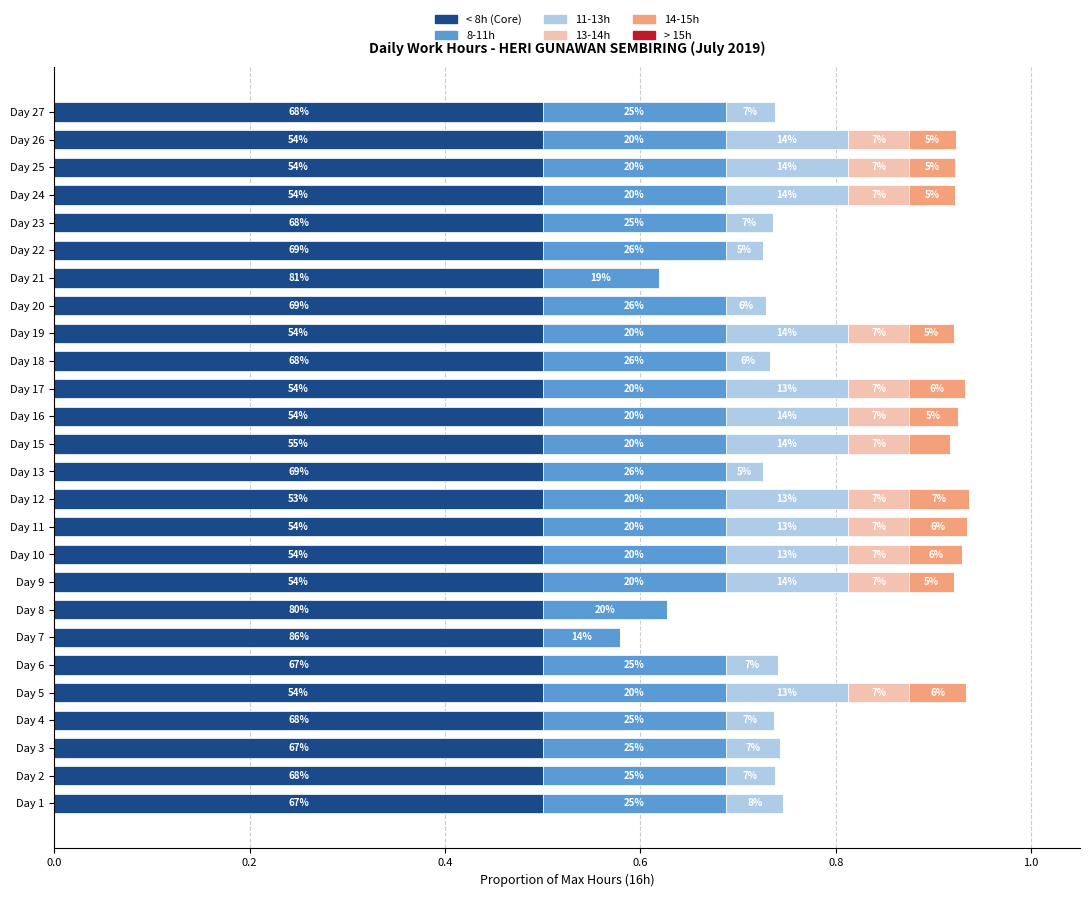

How many positive values does the 14-15h series have?

12